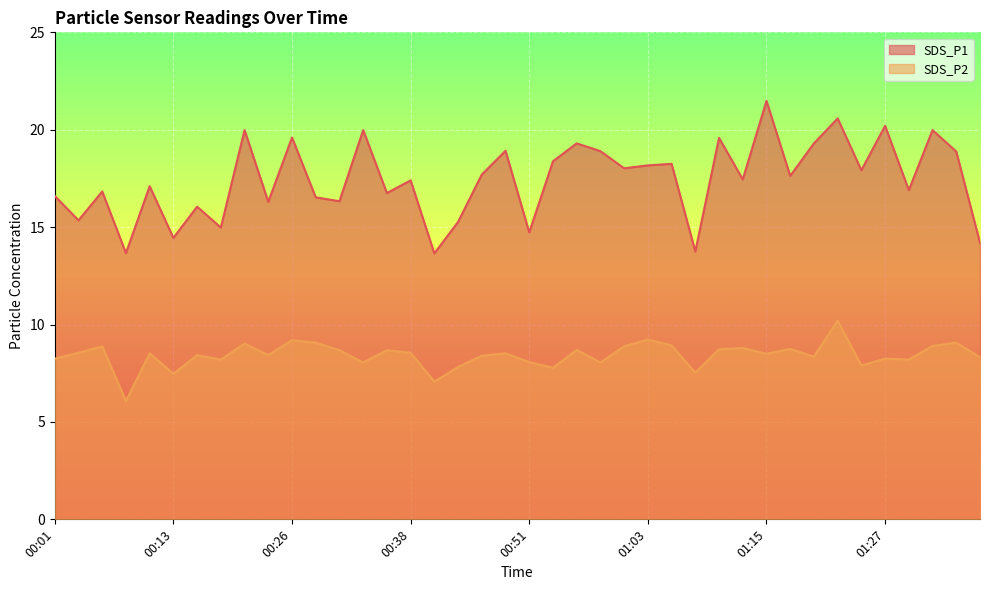

What is the sum of all SDS_P2 values?

337.0